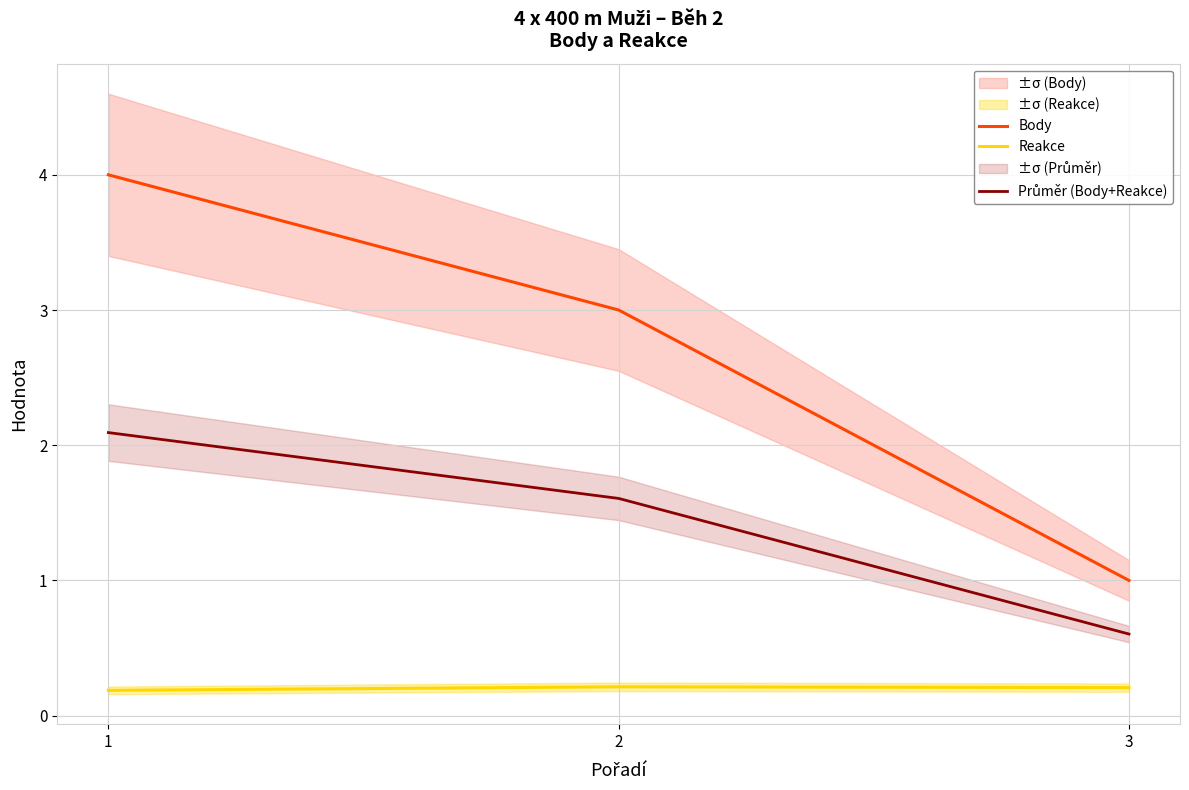

What is the value of the Body point at the 1st from the left?

4.0